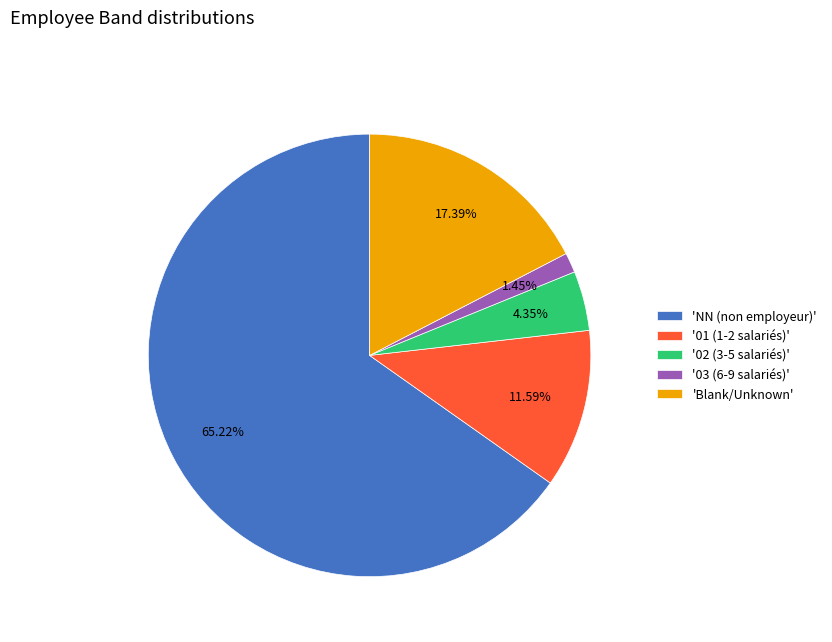

Count the number of slices in the pie.

5